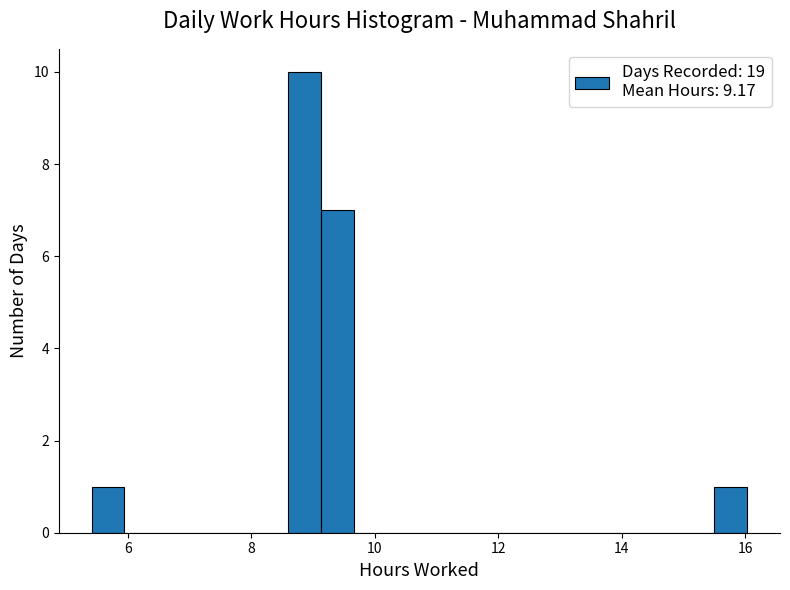

Around what value on the x-axis is the tallest bar? Give the approximate position of its centre, as read against the axis.

8.8